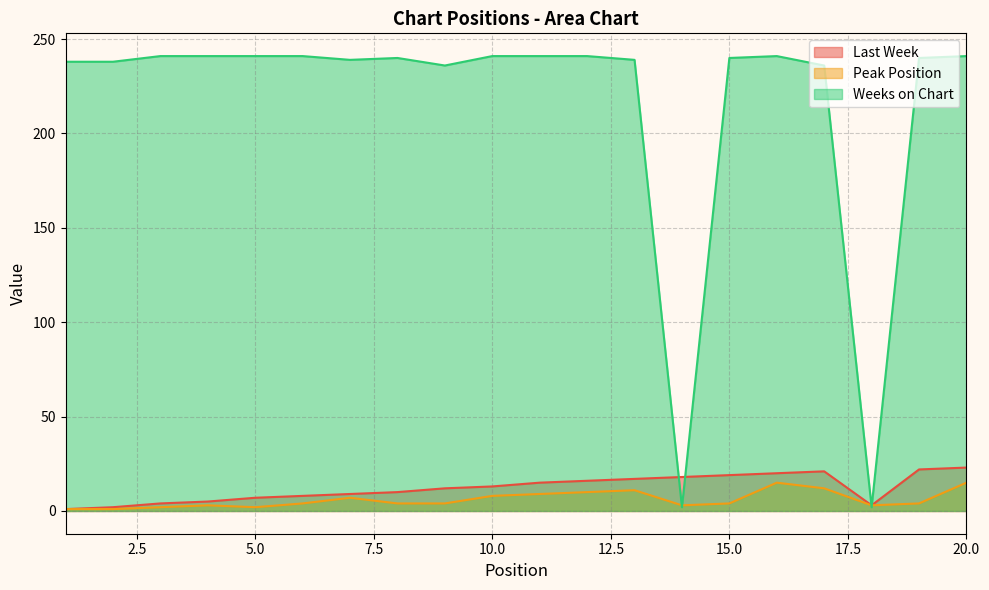

Which series has the widest spread of values?

Weeks on Chart